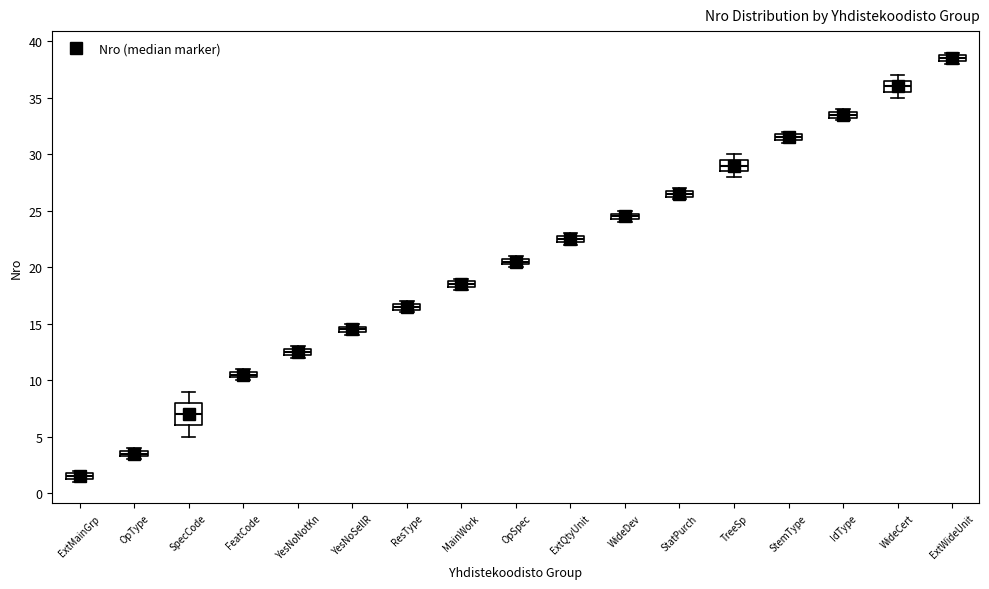

Which box's median line is the highest?

ExtWideUnit